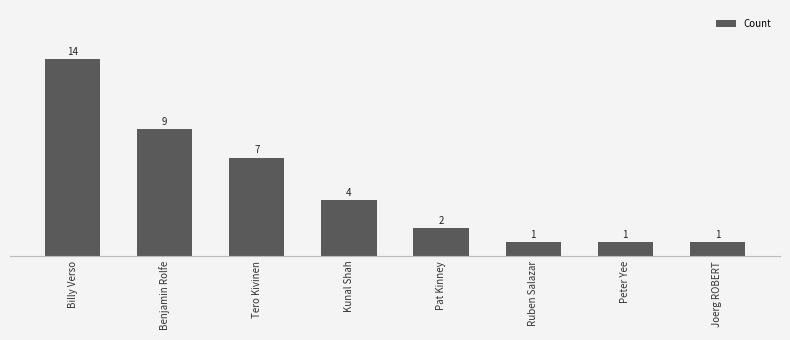

At which label is the value closest to 7?

Tero Kivinen